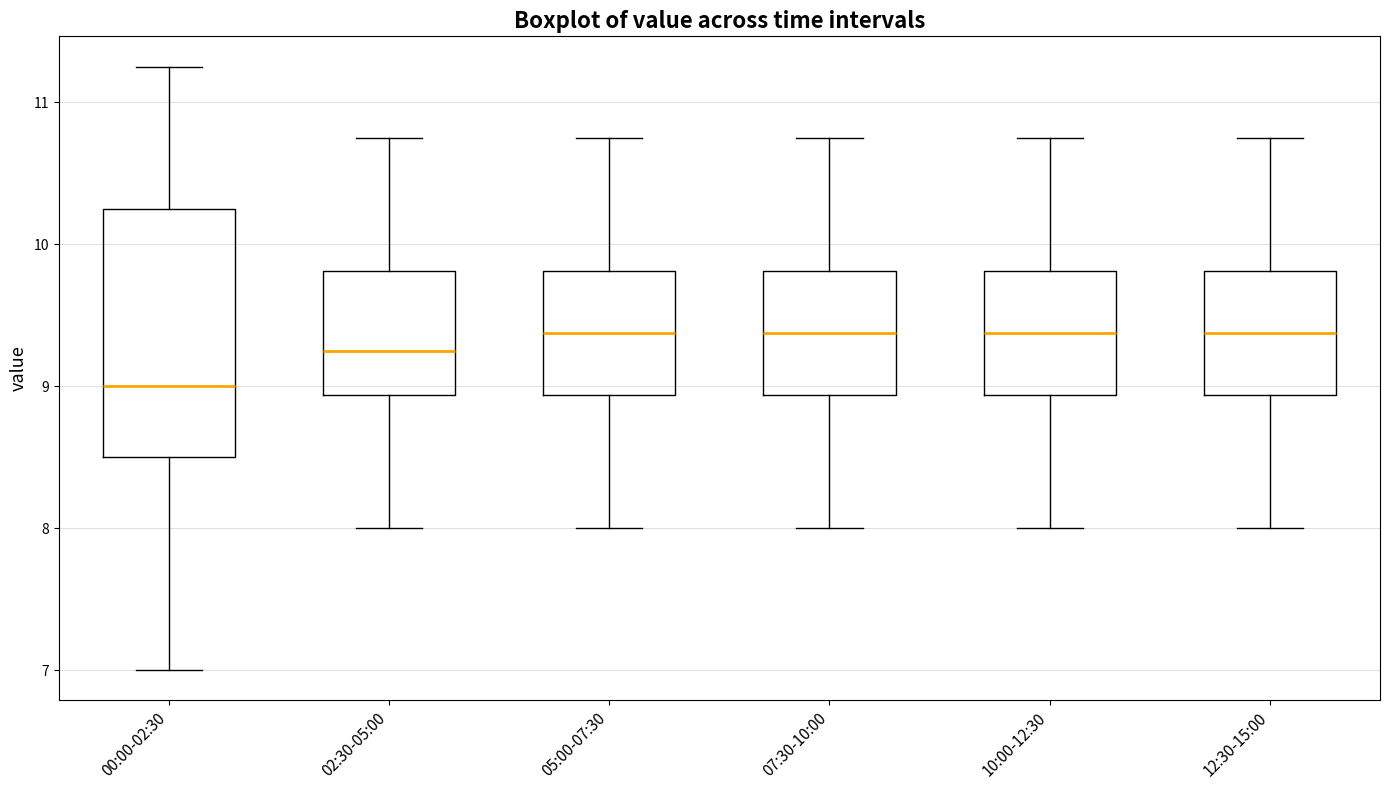

Reading left to right, read every box against the y-axis: the position of its median line, the range the box covers, and the ends of its whiskers. The values are not printed on the chart, so give them approximately, as read against the axis.

00:00-02:30: median 9.0, box 8.5 to 10.3, whiskers 7.0 to 11.3
02:30-05:00: median 9.3, box 8.9 to 9.8, whiskers 8.0 to 10.8
05:00-07:30: median 9.4, box 8.9 to 9.8, whiskers 8.0 to 10.8
07:30-10:00: median 9.4, box 8.9 to 9.8, whiskers 8.0 to 10.8
10:00-12:30: median 9.4, box 8.9 to 9.8, whiskers 8.0 to 10.8
12:30-15:00: median 9.4, box 8.9 to 9.8, whiskers 8.0 to 10.8